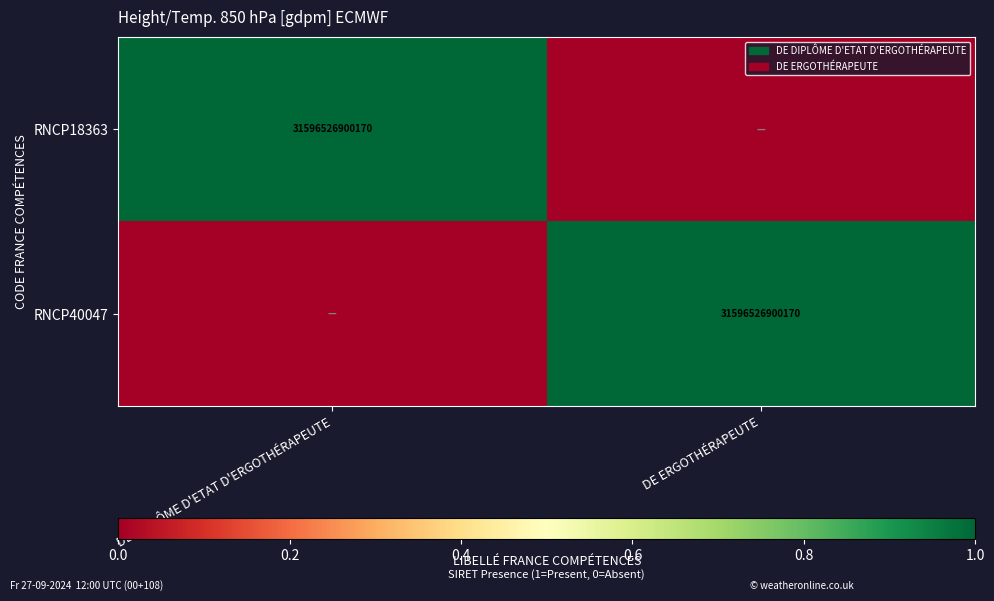

At DE DIPLÔME D'ETAT D'ERGOTHÉRAPEUTE, list the series in order from smallest to largest.

RNCP40047, RNCP18363